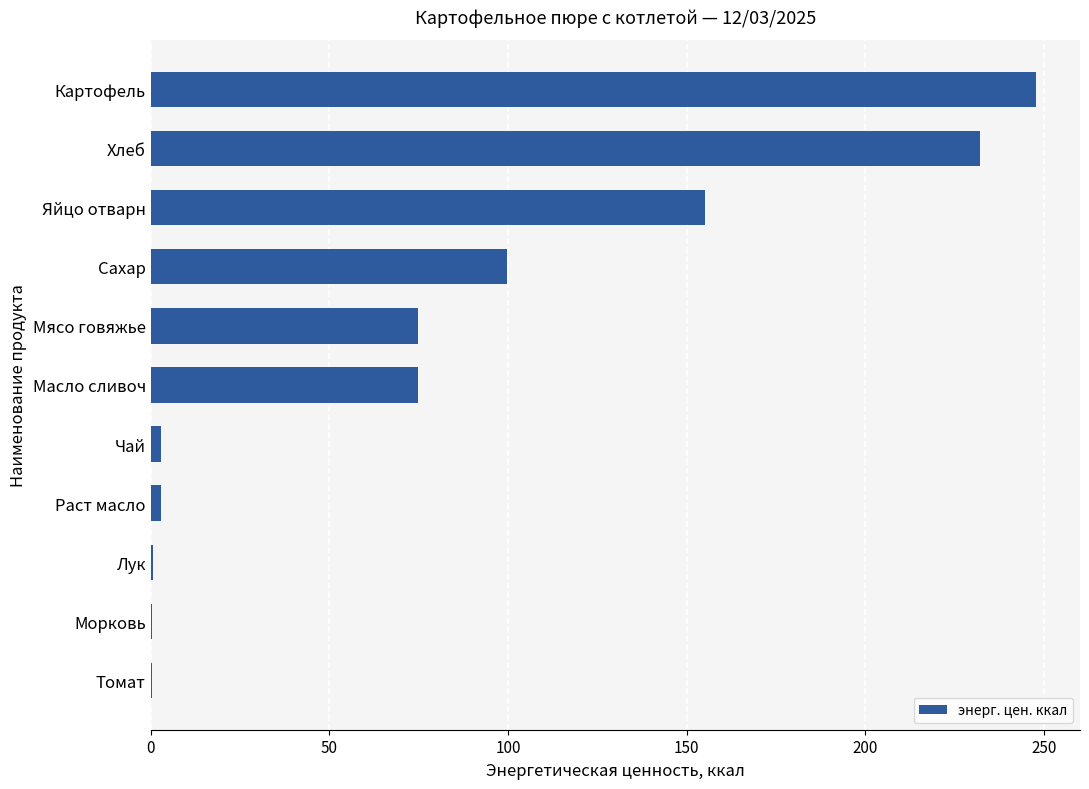

Where is the data nearest to the value 124?

Сахар